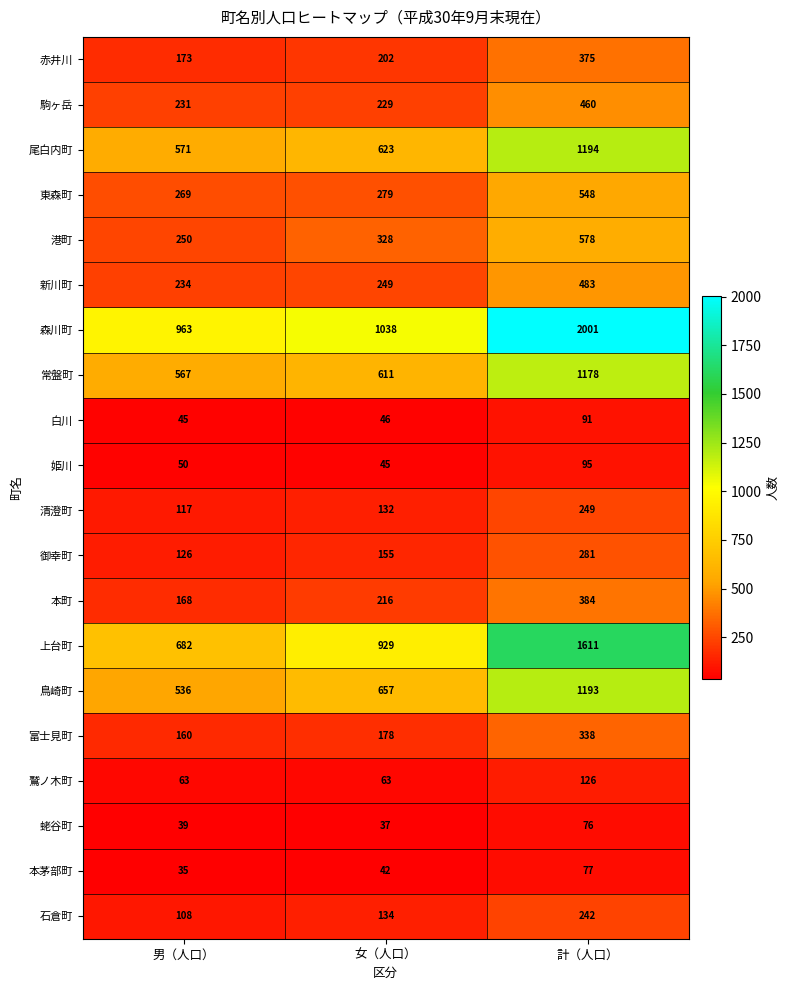

Where is 本町 nearest to the value 276?

女（人口）